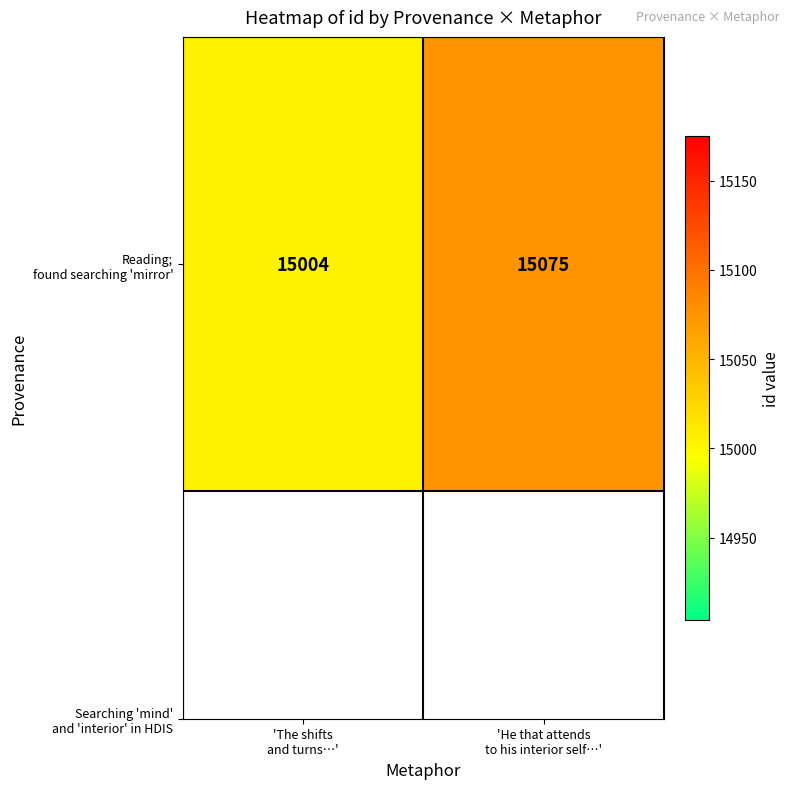

Read the value at 'He that attends
to his interior self…', to the nearest 10.

15080